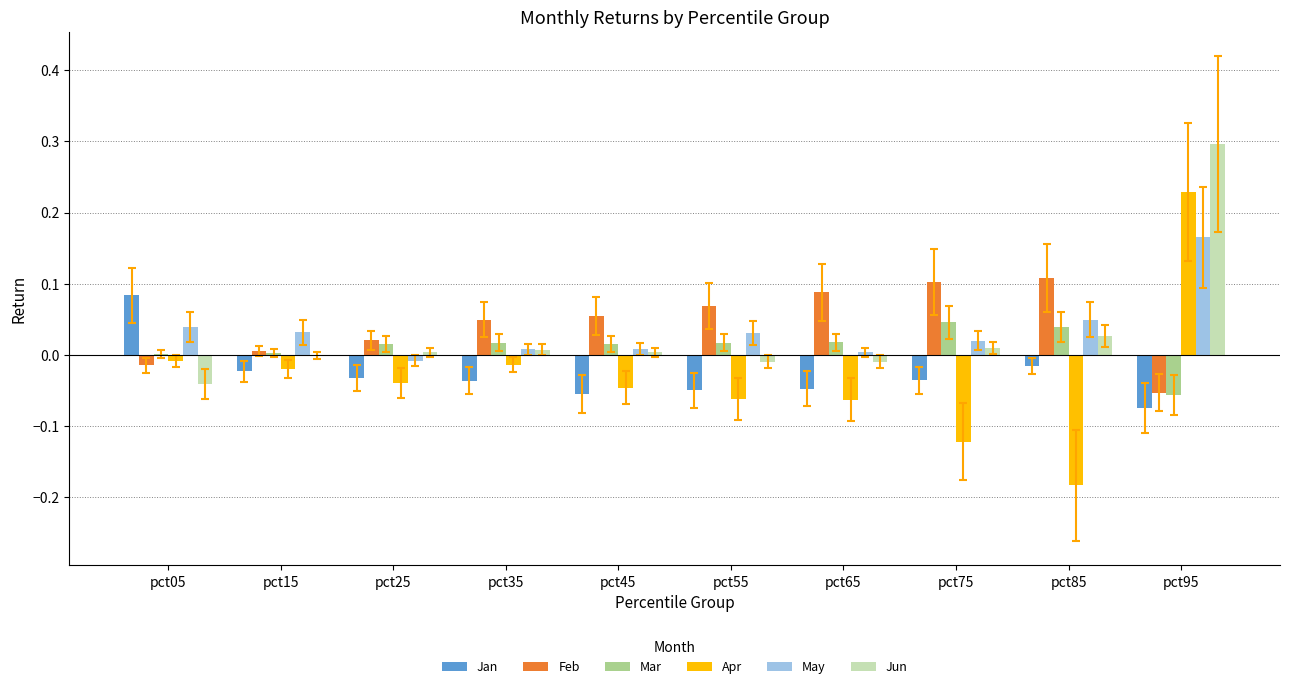

The Feb series shows 0.1 at pct85. True or false?

True